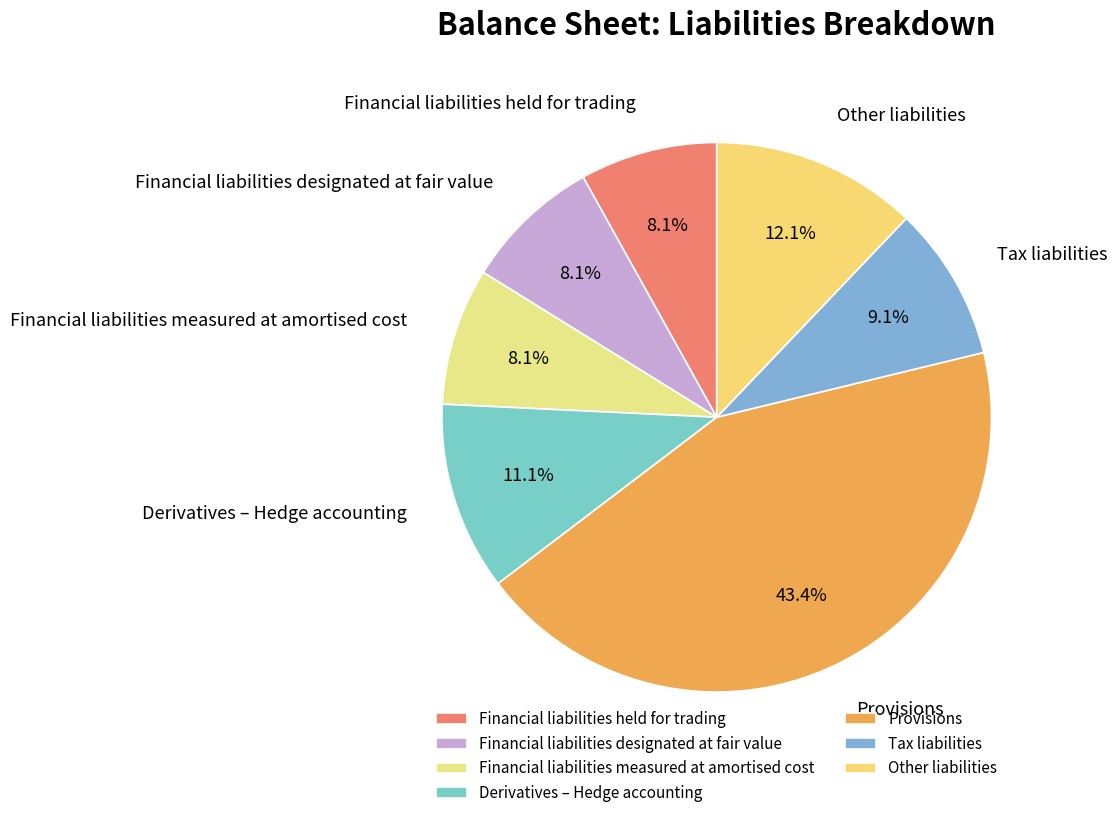

Is the sum of Financial liabilities held for trading and Financial liabilities designated at fair value greater than half?

No